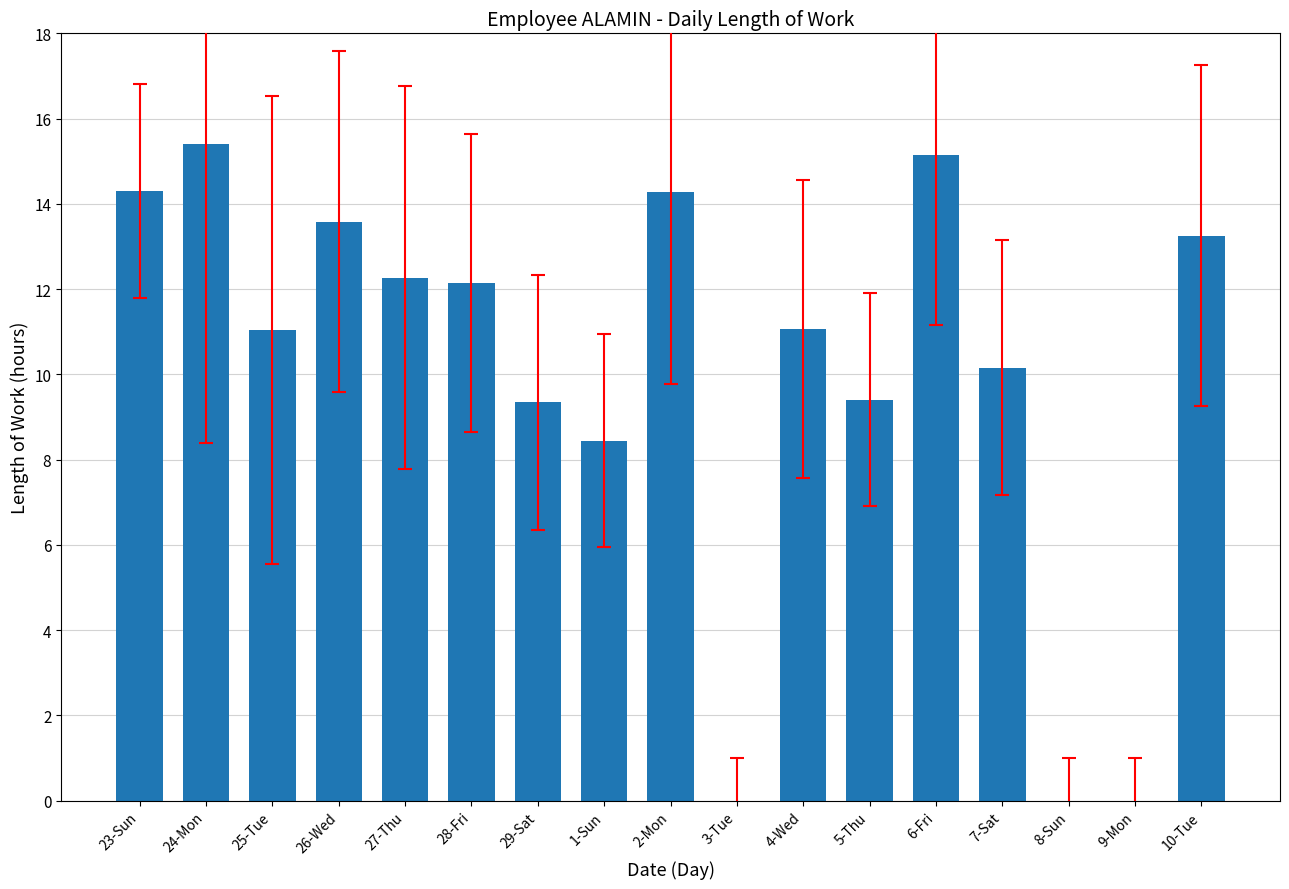

What is the maximum value shown in the chart?

15.4